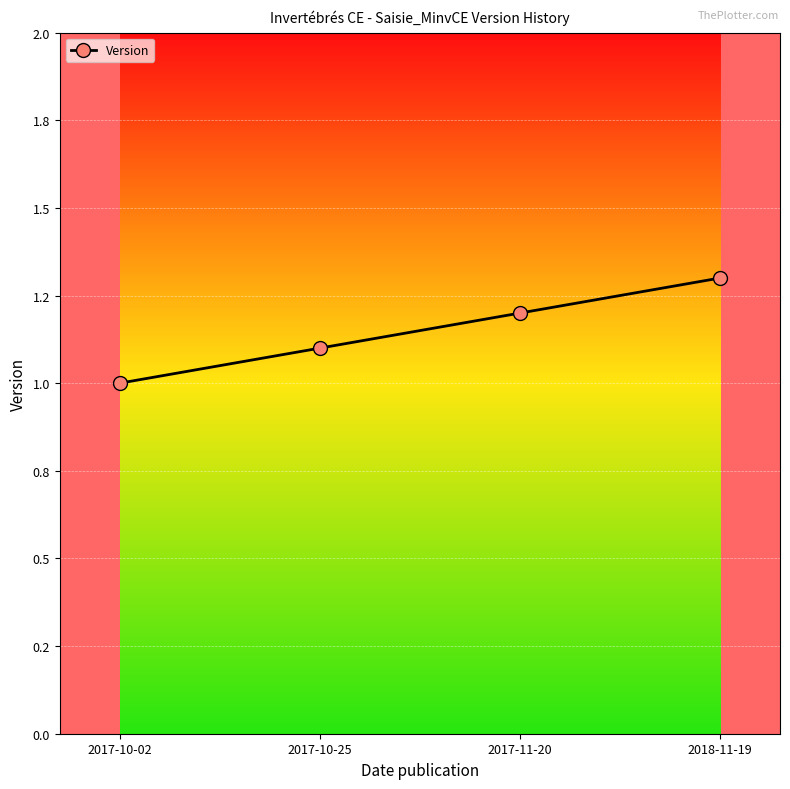

Approximately how many times larger is the value at 2017-10-02 compared to 2017-10-25?

0.9